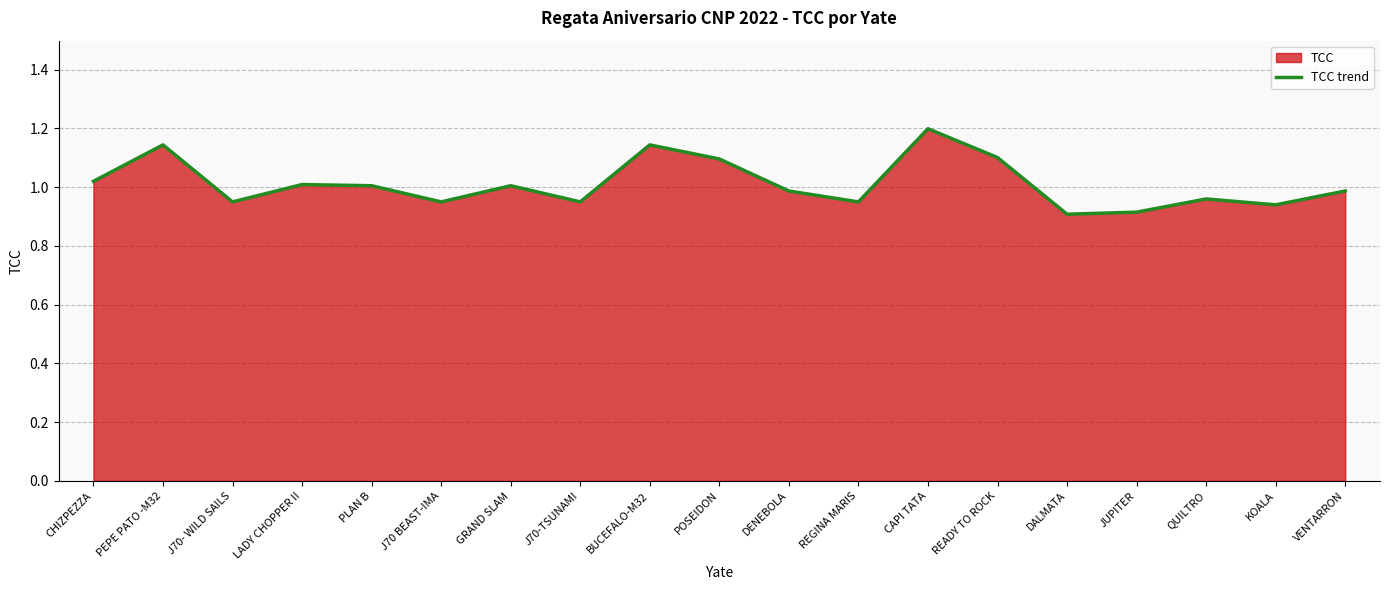

What position from the left is LADY CHOPPER II?

4